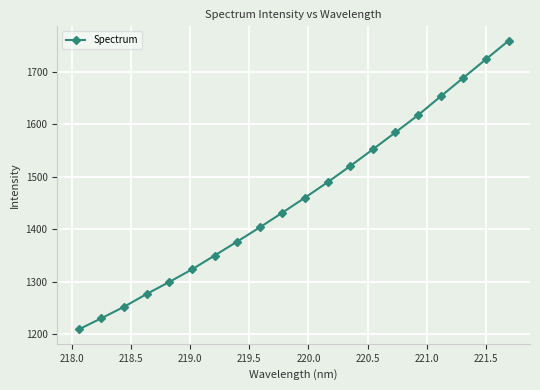

What is the smallest value displayed?

1209.6